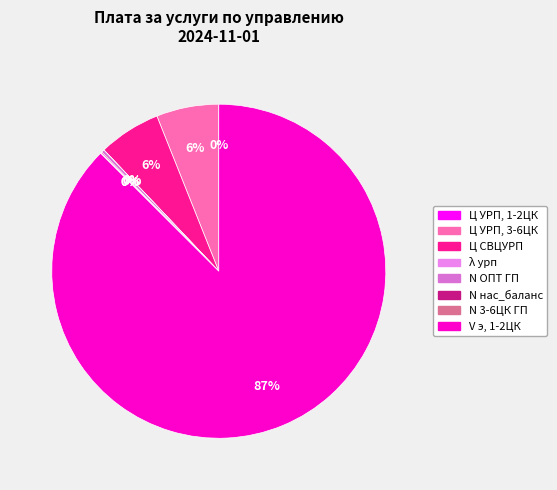

How many slices are in this pie chart?

8